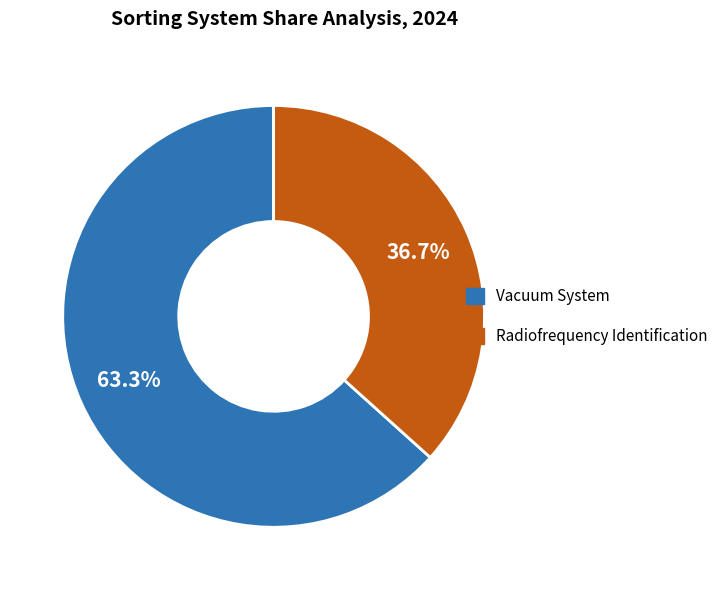

How many segments does this pie chart have?

2